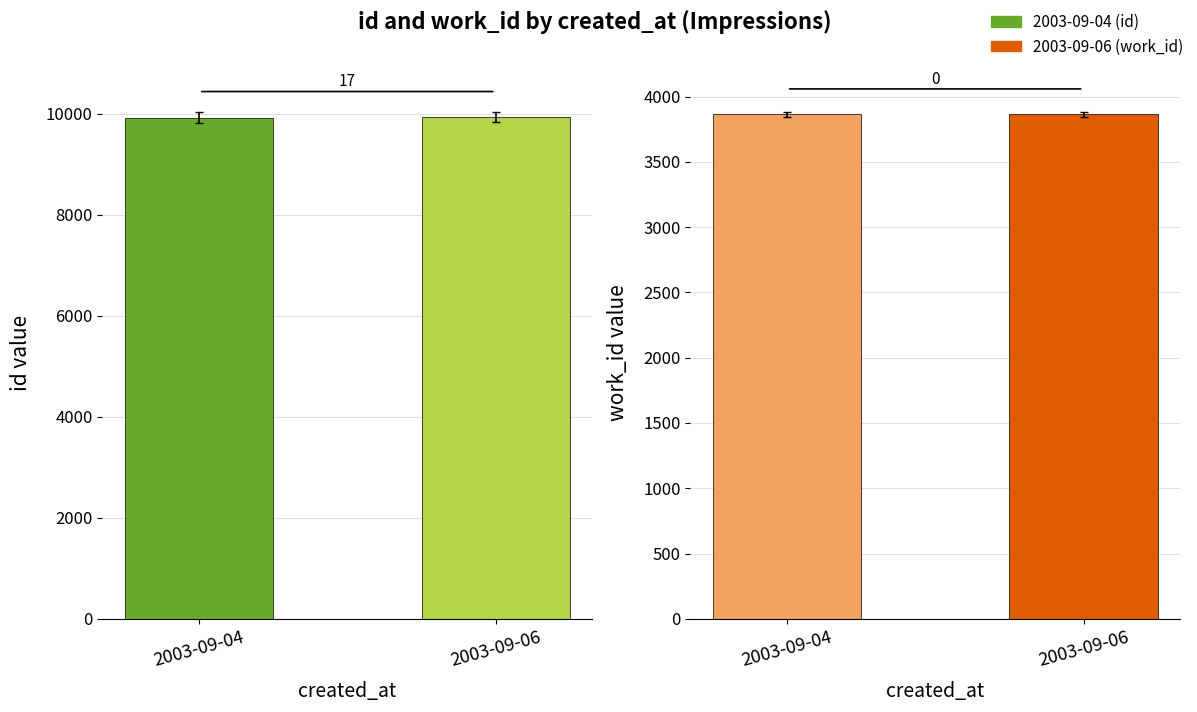

What is the sum of the work_id values at 2003-09-04 and 2003-09-06?

7732